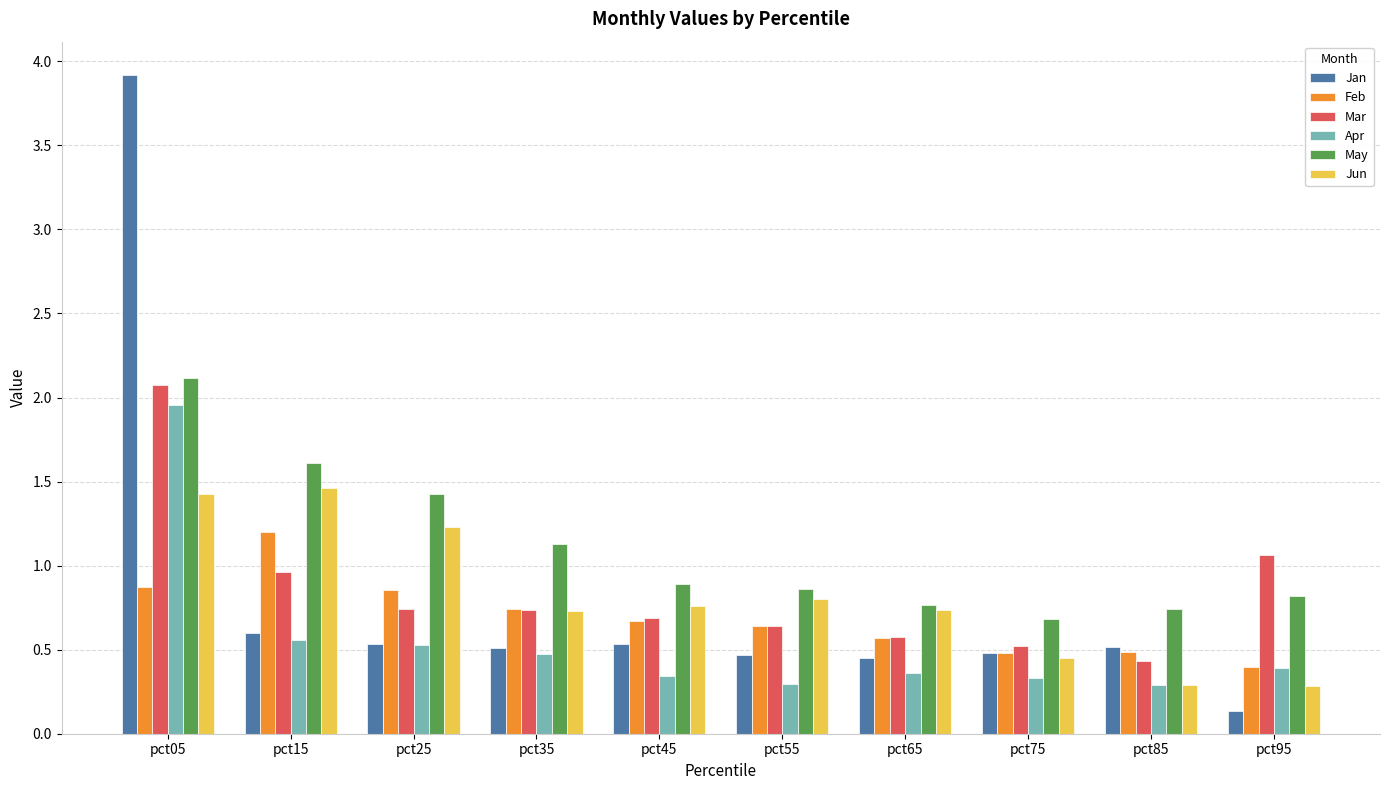

What is the difference between the Mar values at pct05 and pct75?

1.6